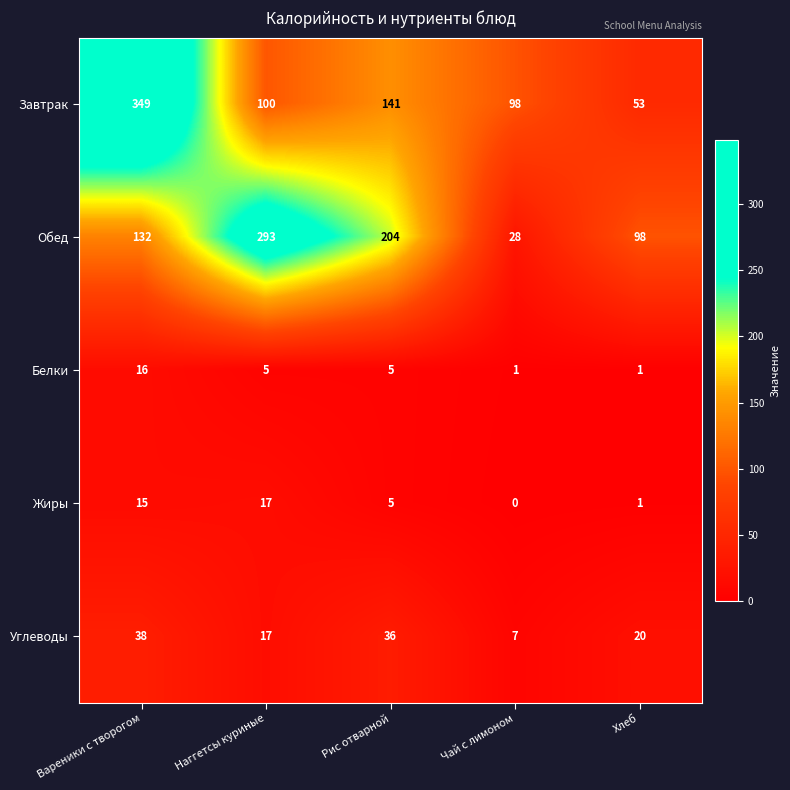

Rank the series by their maximum value, from lowest to highest.

Белки, Жиры, Углеводы, Обед, Завтрак